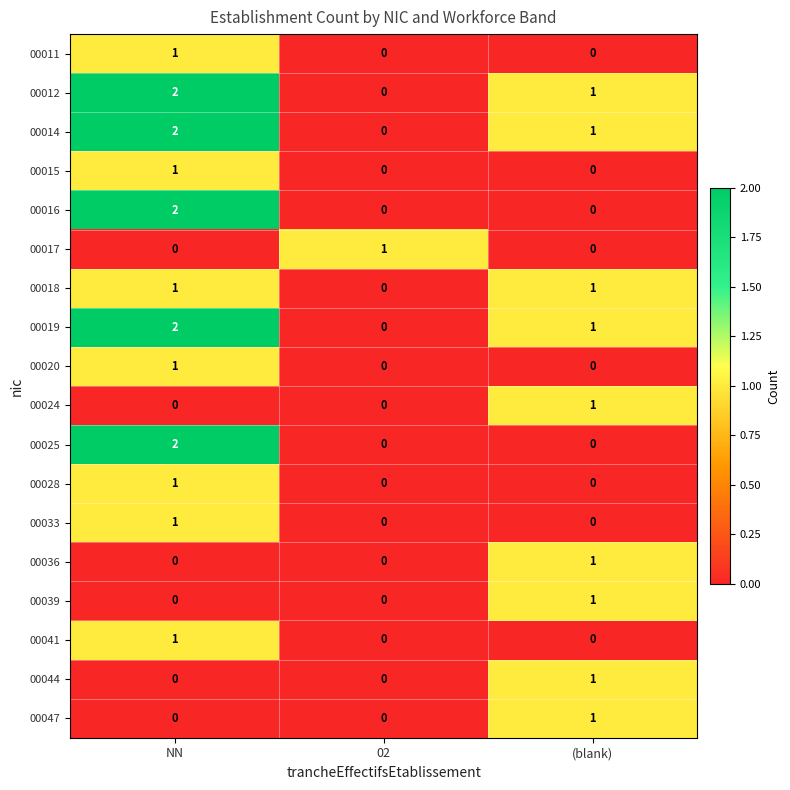

True or false: 00025 has a value of 4 at NN.

False